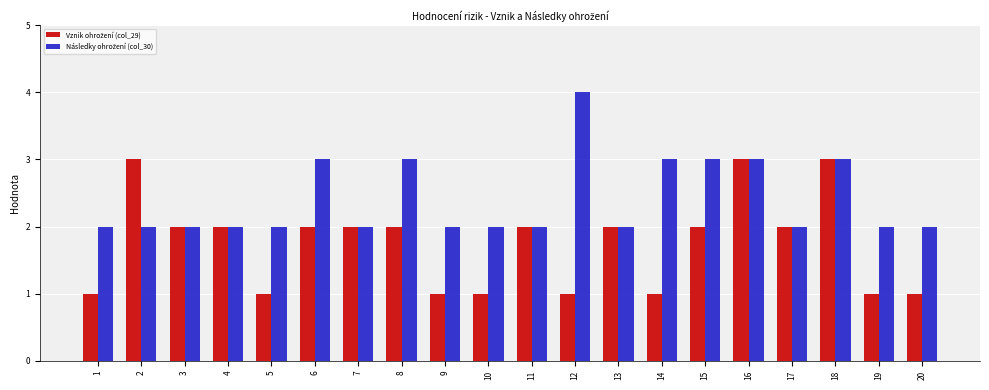

What is the maximum value shown in the chart?

4